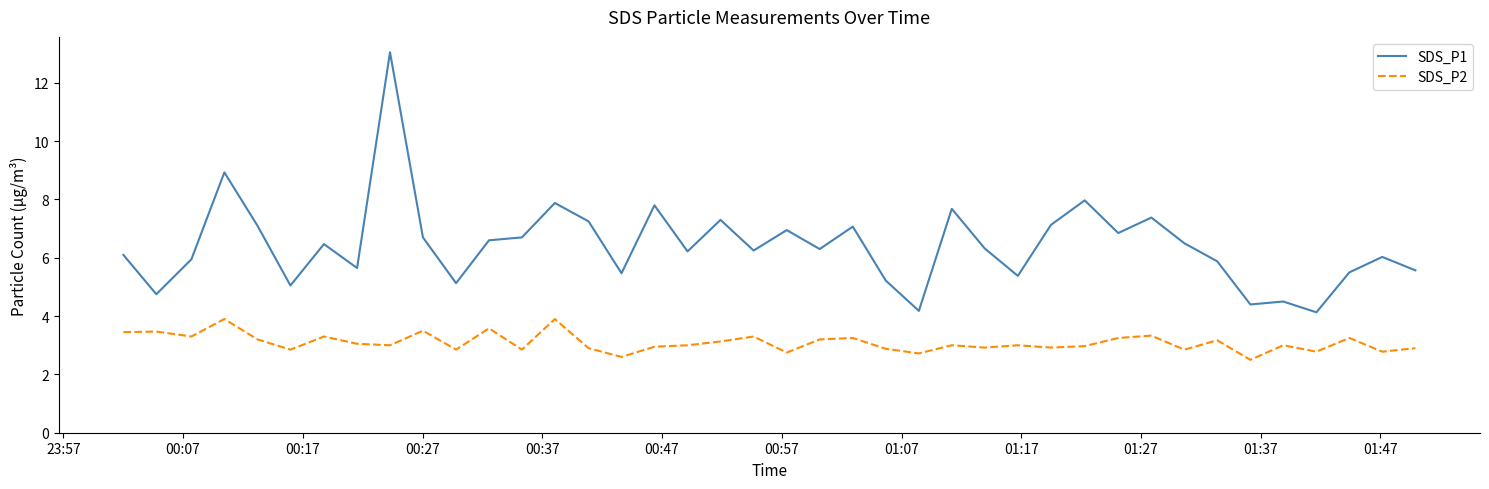

Which series has the largest range (max minus min)?

SDS_P1